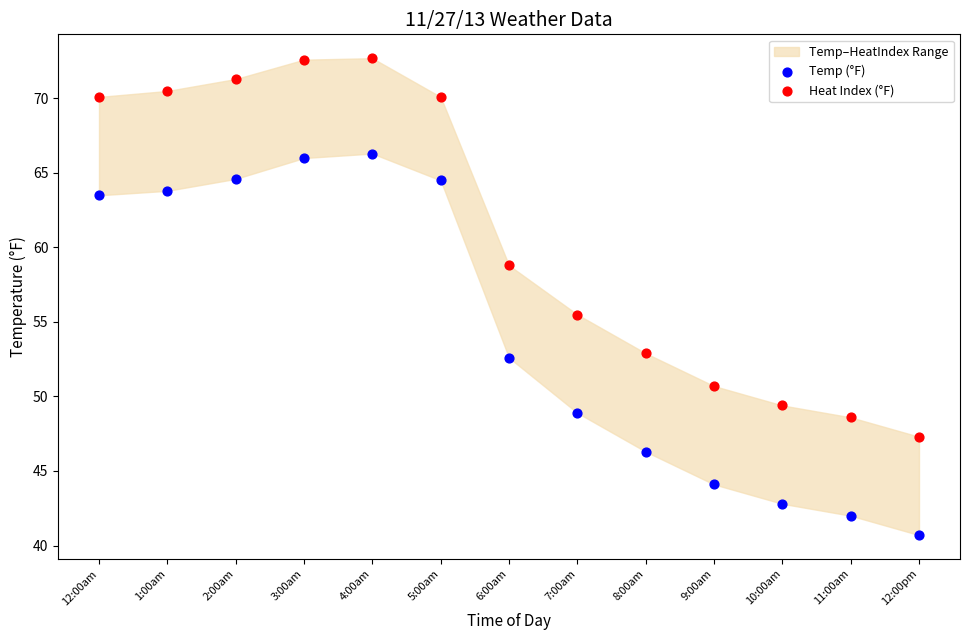

Across all data points, what is the range of X values (max minus min)?

1.0